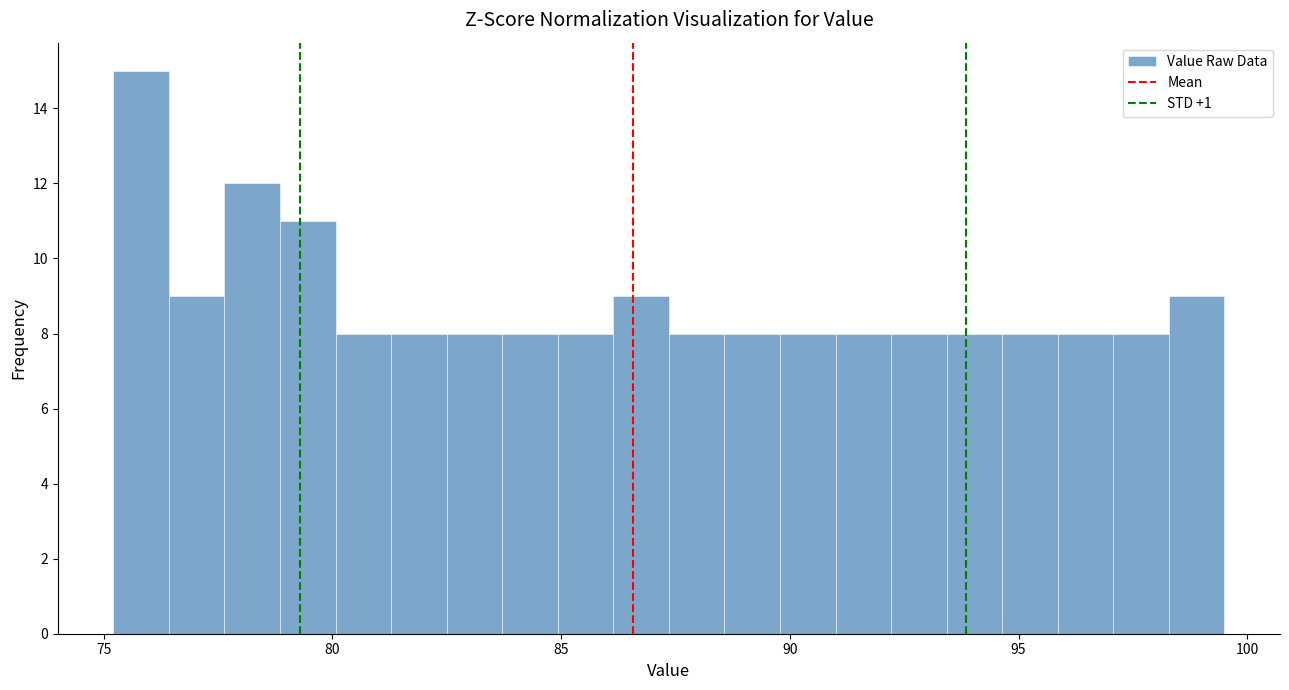

Read against the x-axis, roughly where is the centre of the tallest bar?

76.0